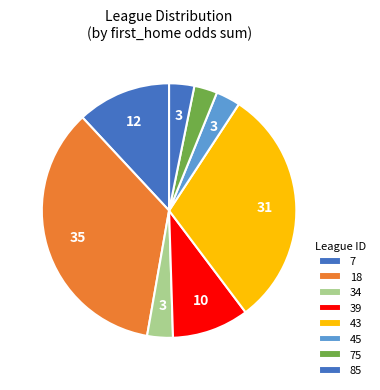

How many slices are in this pie chart?

8